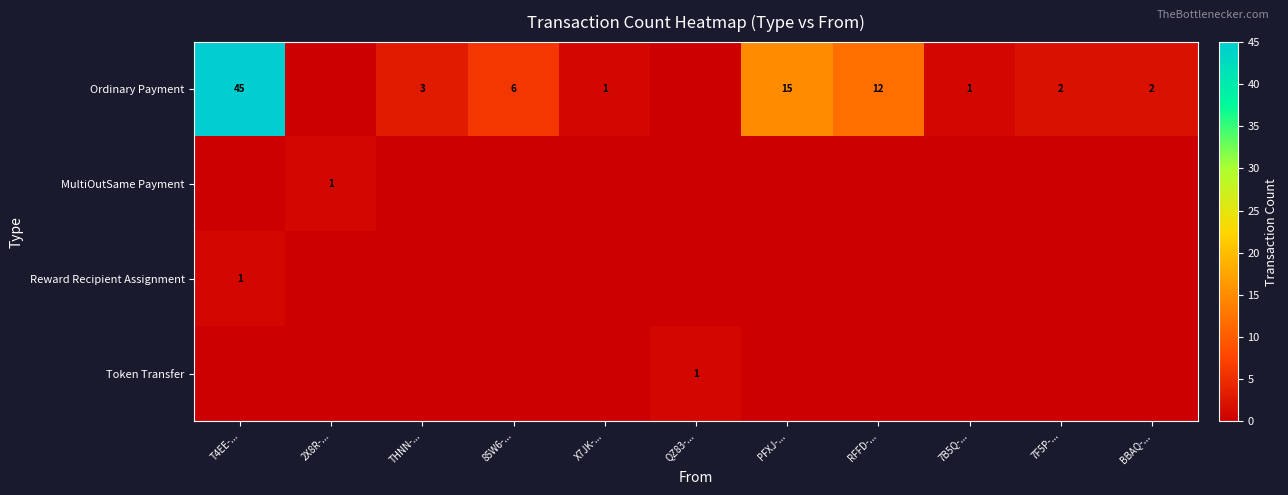

The value of Ordinary Payment at X7JK-... is 2. True or false?

False